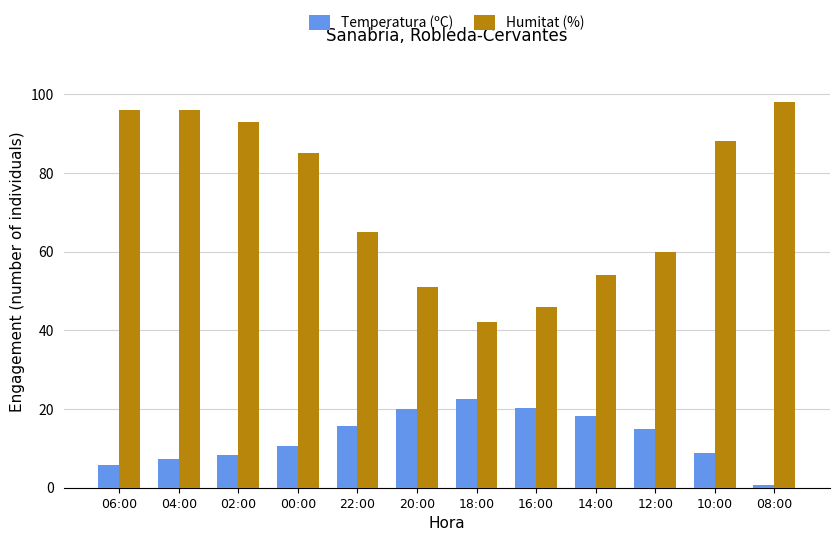

Is the value of Temperatura (ºC) at 14:00 greater than the value of Humitat (%) at 00:00?

No